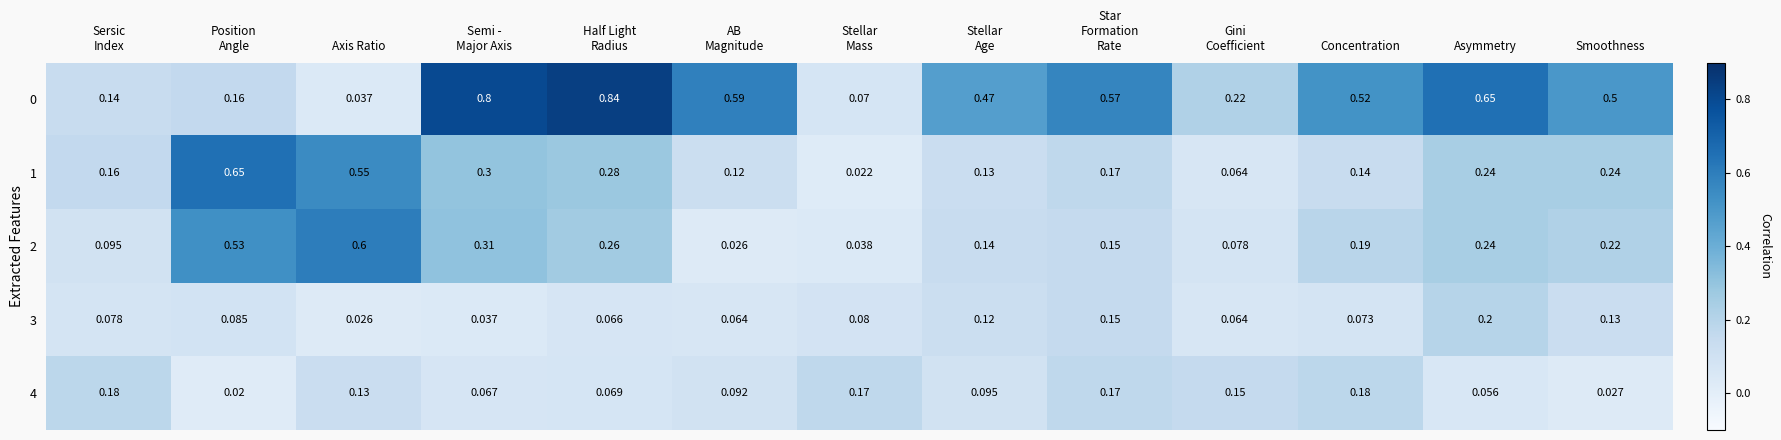

At which label does 3 reach its peak?

Asymmetry